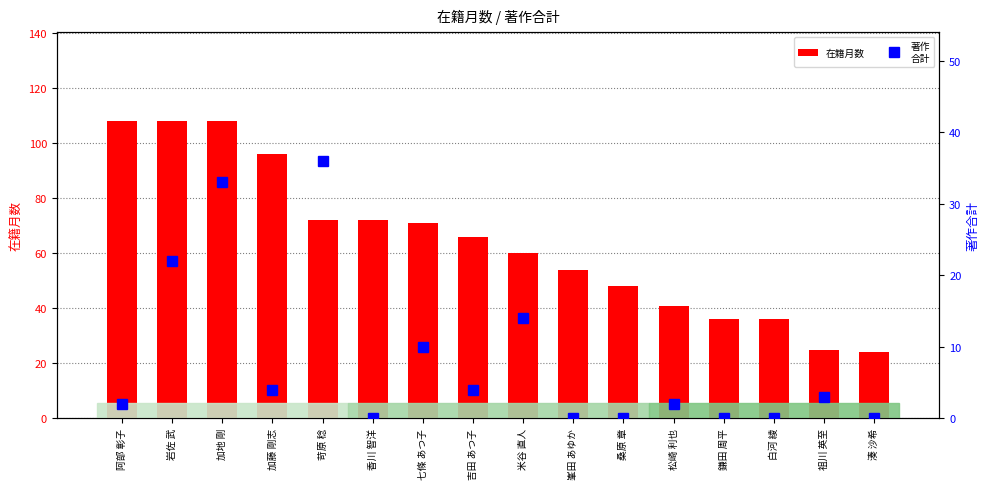

Reading right to left, extract all data points from this chart.

在籍月数: 湊 沙希=24	祖川 英至=25	白河 綾=36	鎌田 周平=36	松崎 利也=41	桑原 章=48	峯田 あゆか=54	米谷 直人=60	吉田 あつ子=66	七條 あつ子=71	香川 智洋=72	苛原 稔=72	加藤 剛志=96	加地 剛=108	岩佐 武=108	阿部 彰子=108
著作
合計: 湊 沙希=0	祖川 英至=3	白河 綾=0	鎌田 周平=0	松崎 利也=2	桑原 章=0	峯田 あゆか=0	米谷 直人=14	吉田 あつ子=4	七條 あつ子=10	香川 智洋=0	苛原 稔=36	加藤 剛志=4	加地 剛=33	岩佐 武=22	阿部 彰子=2